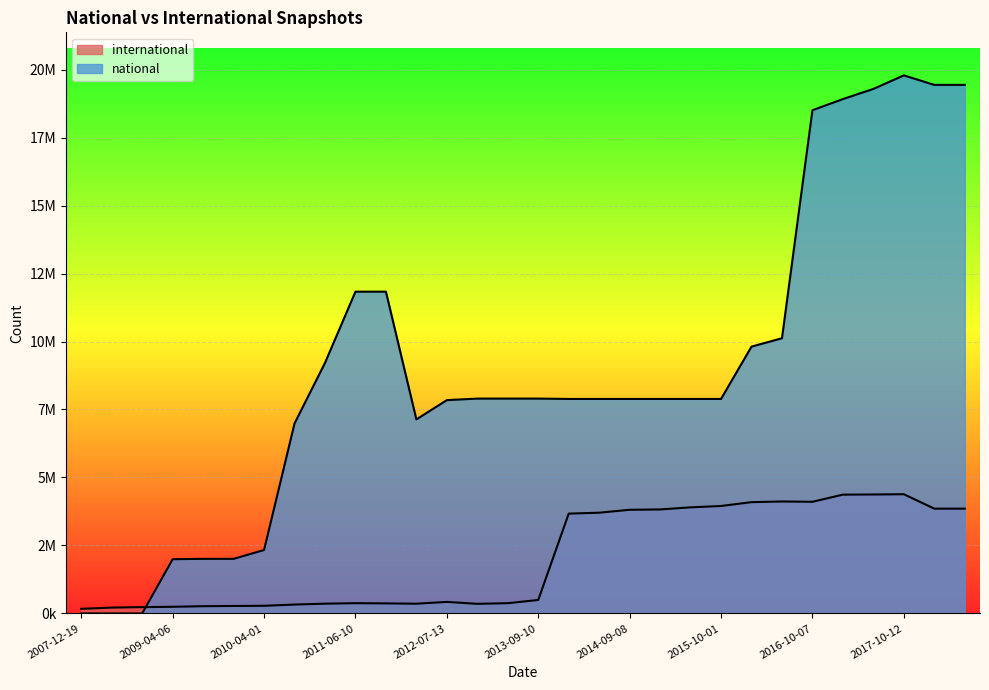

The national series shows 0 at 2007-12-19. True or false?

True